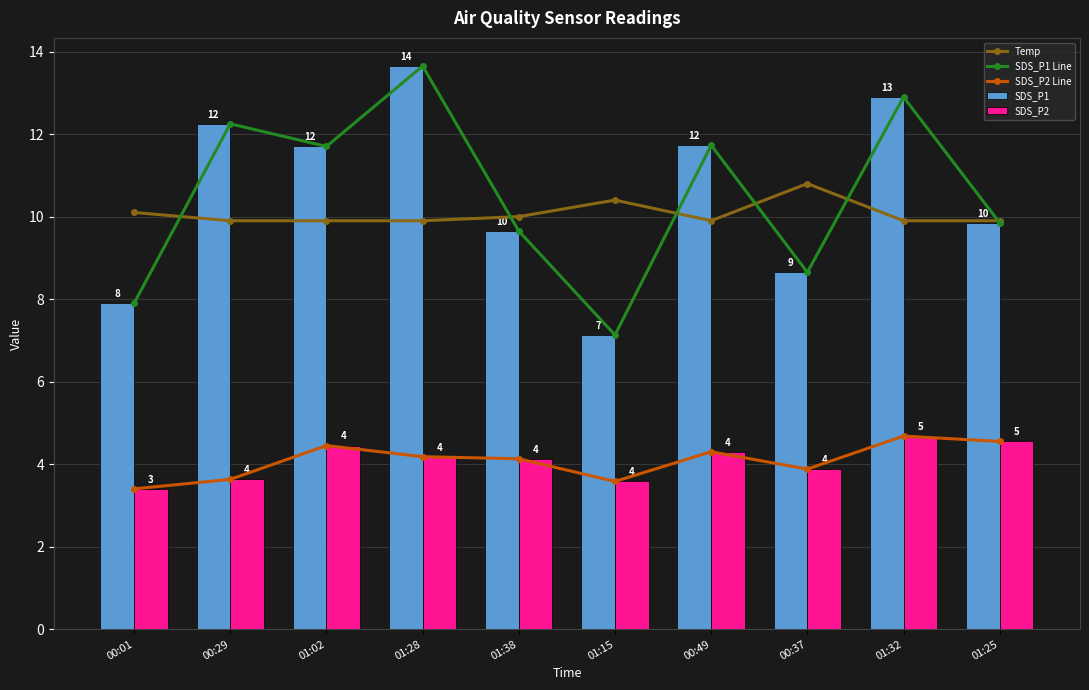

Between 01:28 and 00:29, which is larger?

01:28